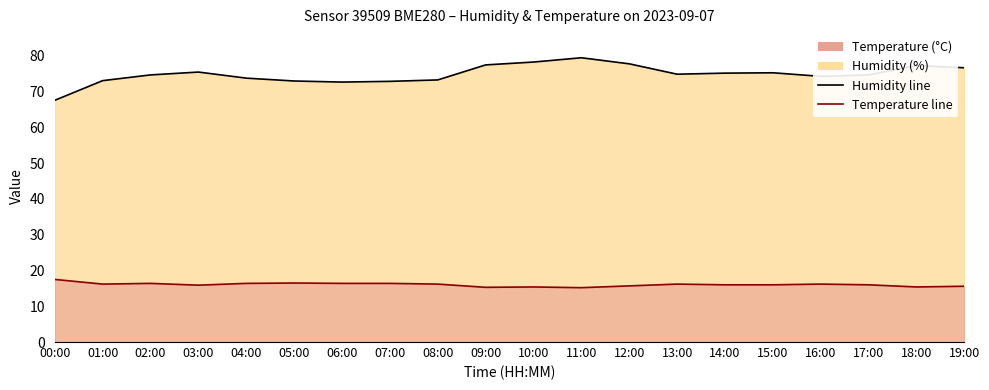

Does the chart have visible grid lines?

No